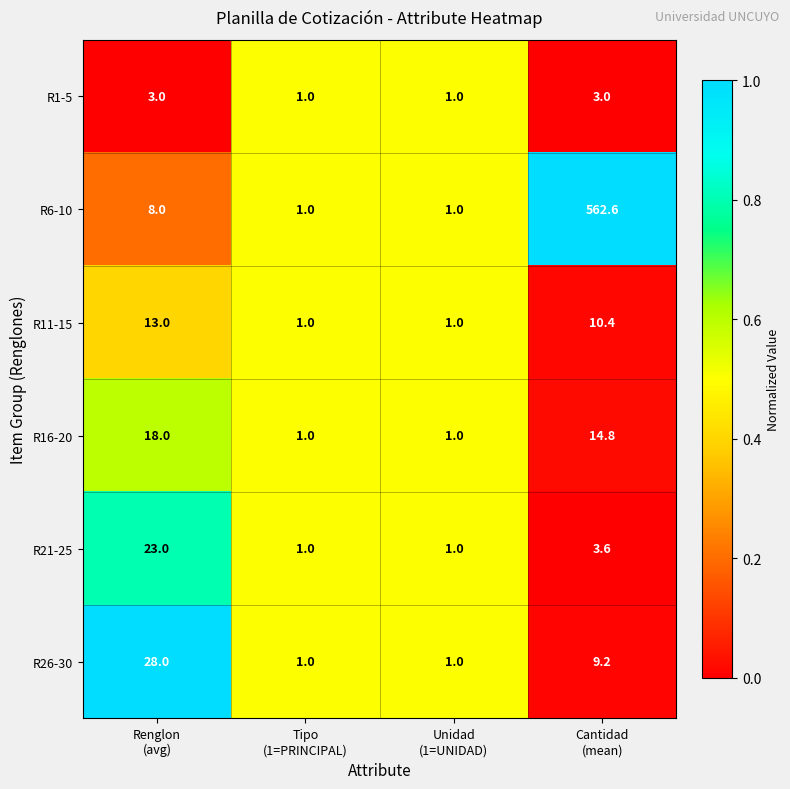

Which series has the widest spread of values?

R6-10